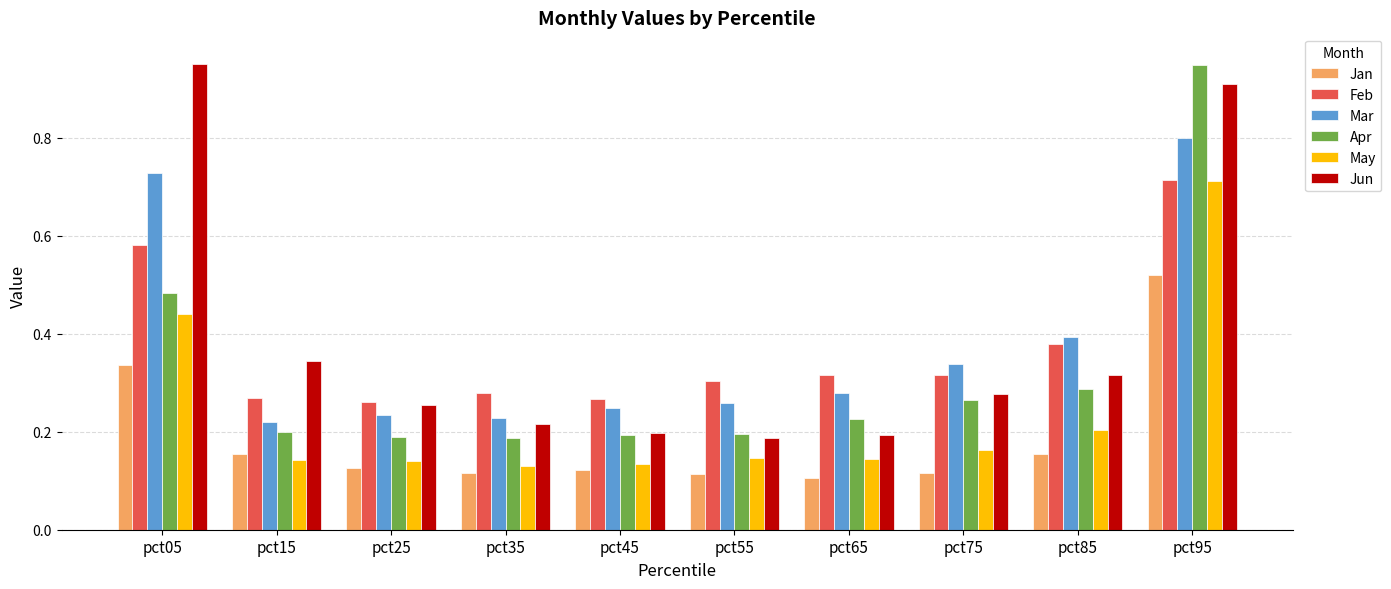

The May series shows 0.1 at pct65. True or false?

True